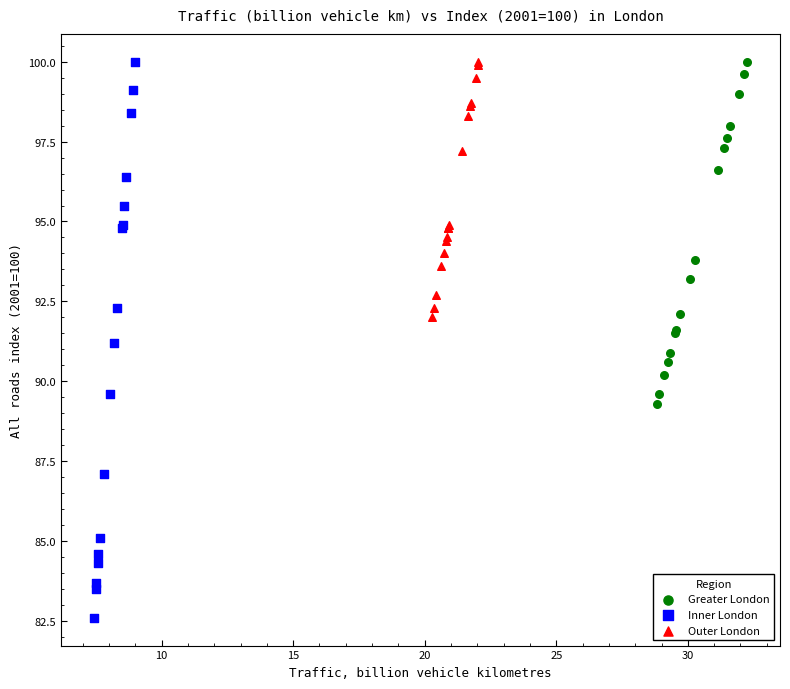

What are all the series names shown in the legend?

Greater London, Inner London, Outer London